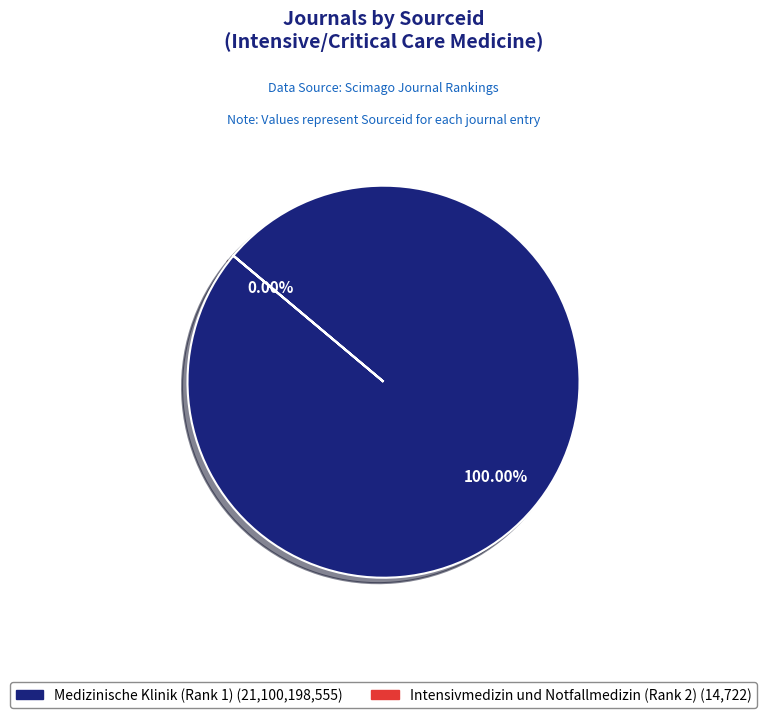

Rank the categories by value from highest to lowest.

Medizinische Klinik (Rank 1), Intensivmedizin und Notfallmedizin (Rank 2)